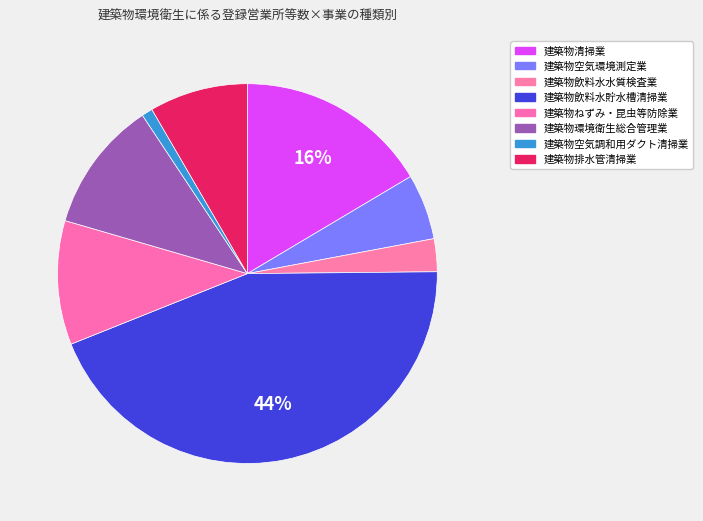

True or false: 建築物飲料水貯水槽清掃業 accounts for 57% of the total.

False